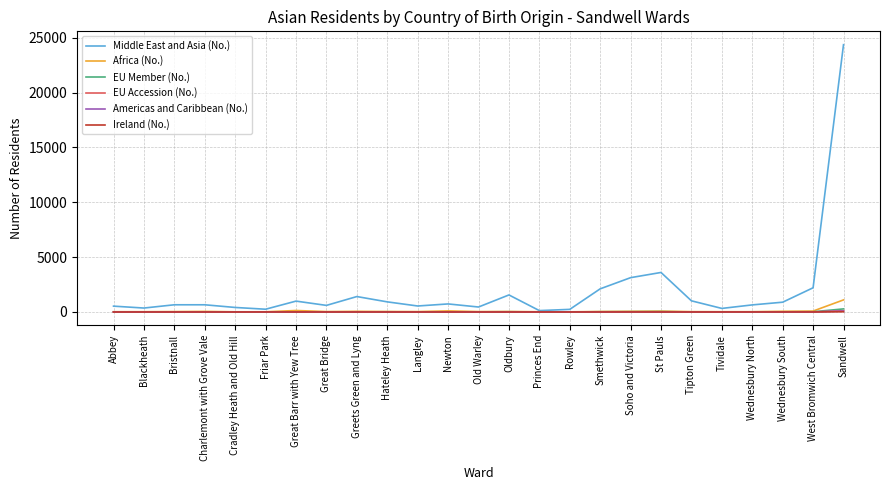

How many lines are shown in the chart?

6